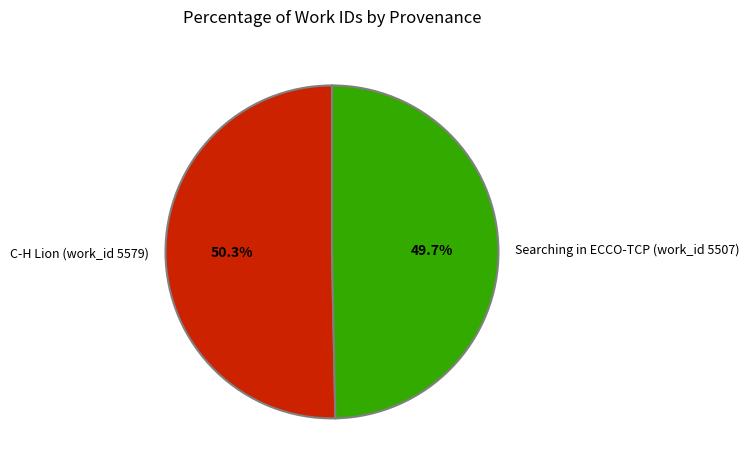

To the nearest percent, what portion does Searching in ECCO-TCP (work_id 5507) represent?

50%